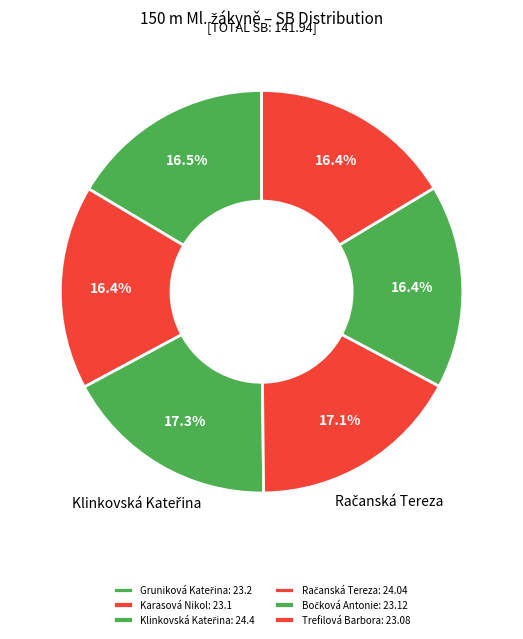

What percentage is the Trefilová Barbora slice, to the nearest percent?

16%